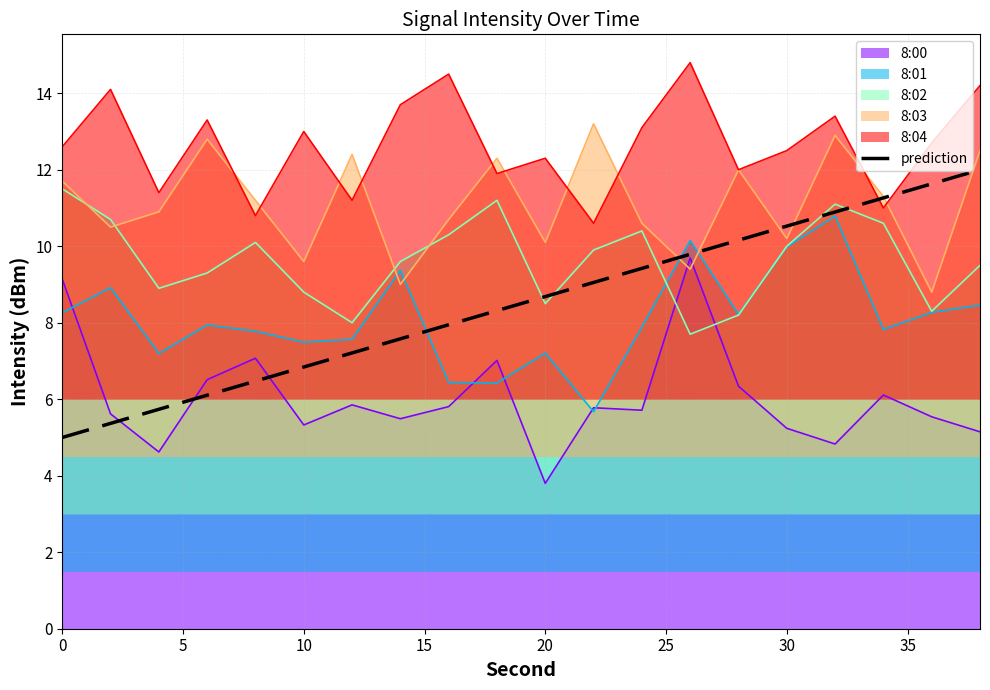

What is the difference between the maximum and minimum values?

7.0